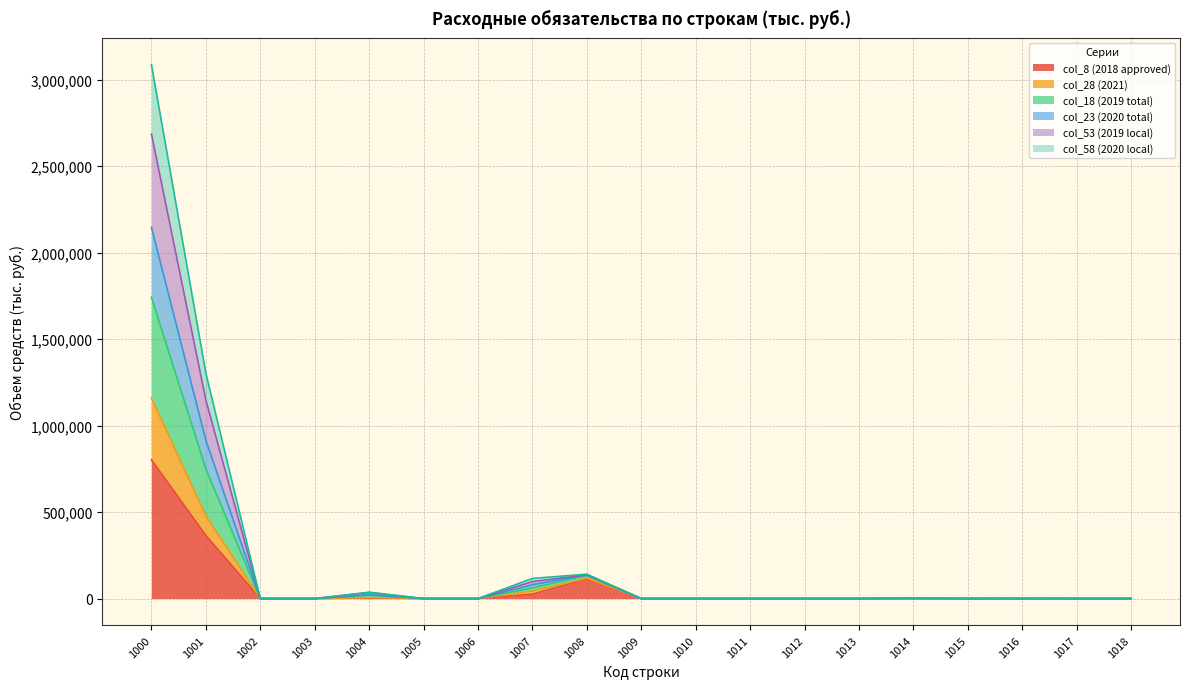

At which category is the sum across all series the highest?

1000